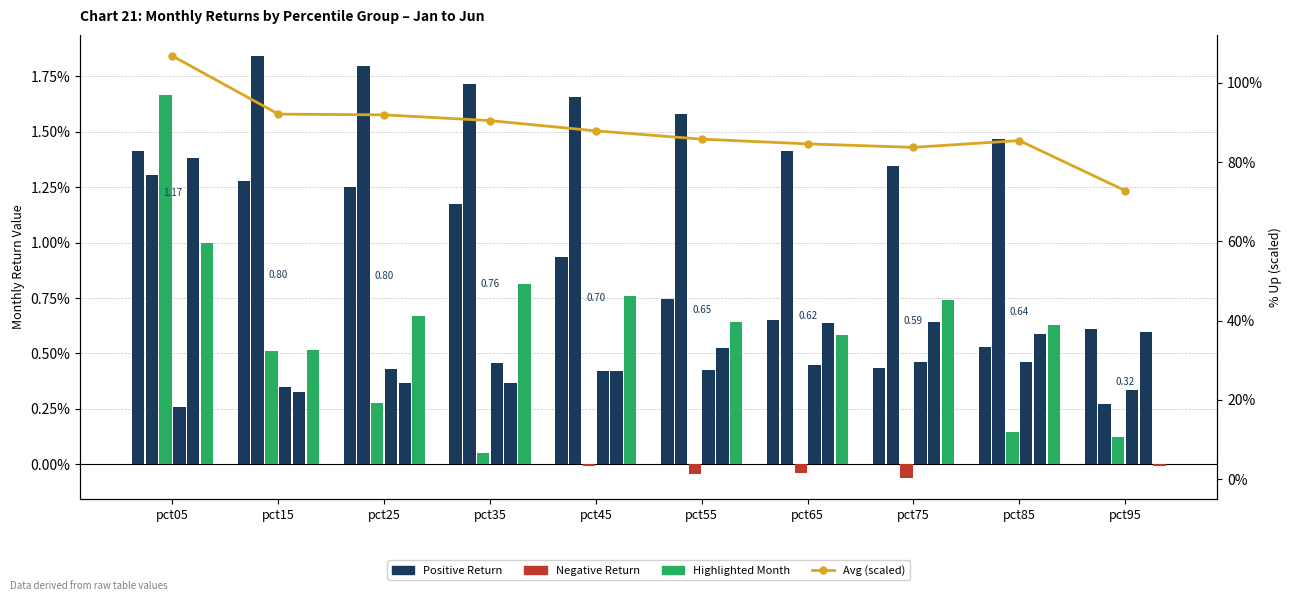

Reading right to left, what are all the values shown in this chart?

Jan: 0.6	0.5	0.4	0.6	0.7	0.9	1.2	1.3	1.3	1.4
Feb: 0.3	1.5	1.3	1.4	1.6	1.7	1.7	1.8	1.8	1.3
Mar: 0.1	0.1	-0.1	-0.0	-0.0	-0.0	0.0	0.3	0.5	1.7
Apr: 0.3	0.5	0.5	0.4	0.4	0.4	0.5	0.4	0.4	0.3
May: 0.6	0.6	0.6	0.6	0.5	0.4	0.4	0.4	0.3	1.4
Jun: -0.0	0.6	0.7	0.6	0.6	0.8	0.8	0.7	0.5	1.0